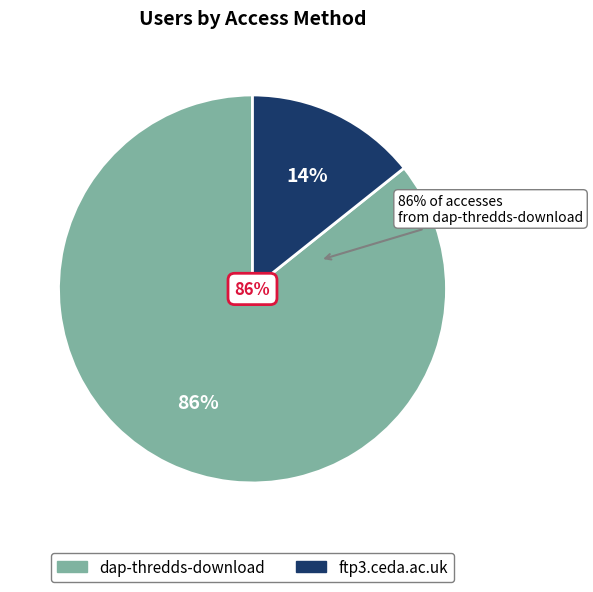

What is the total percentage of dap-thredds-download and ftp3.ceda.ac.uk?

100.0%